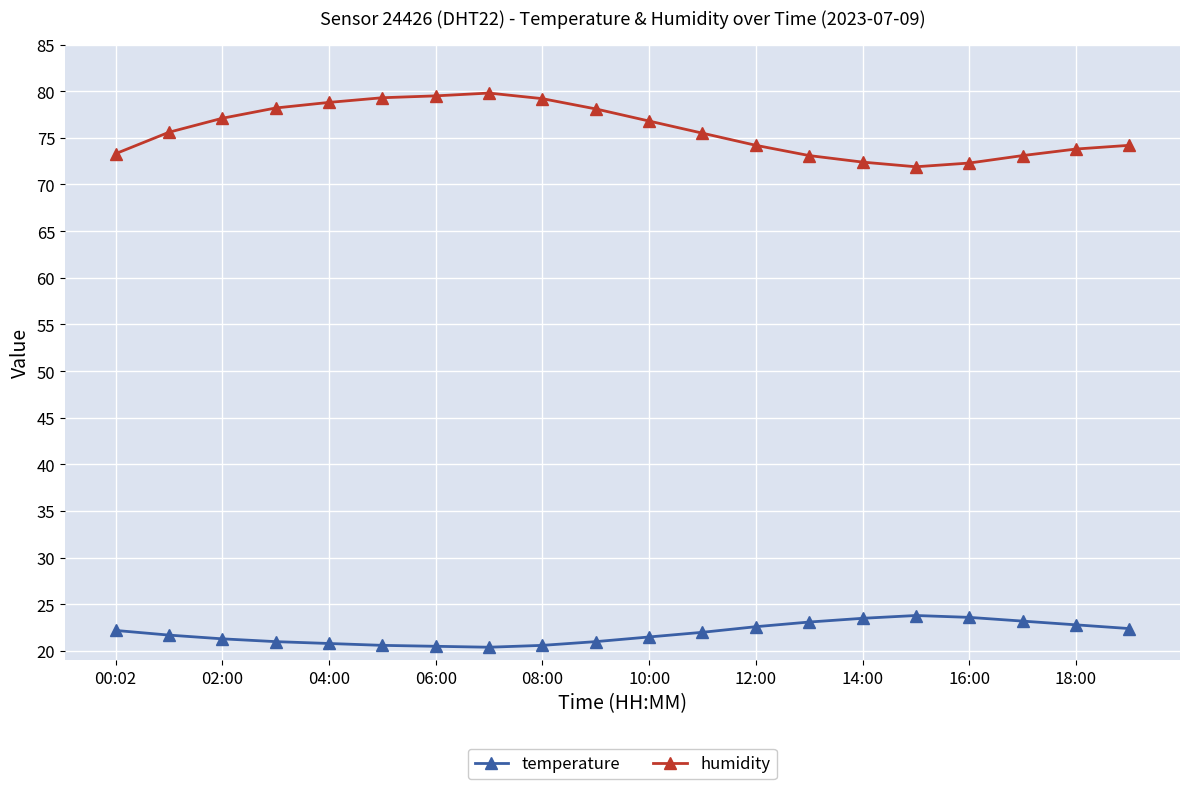

What is the value of the temperature point at the 7th from the left?

20.5